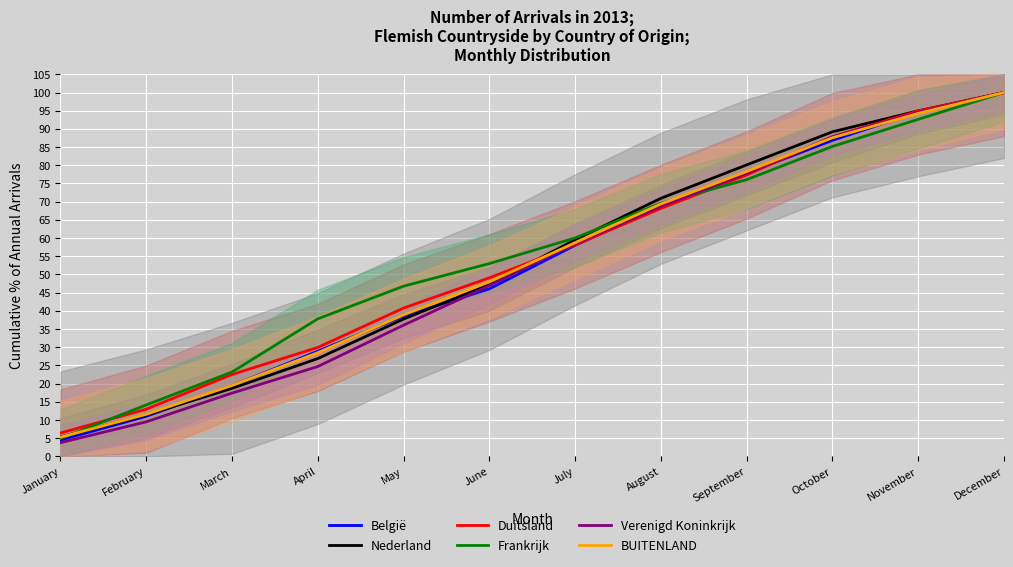

At which category is the sum across all series the highest?

December